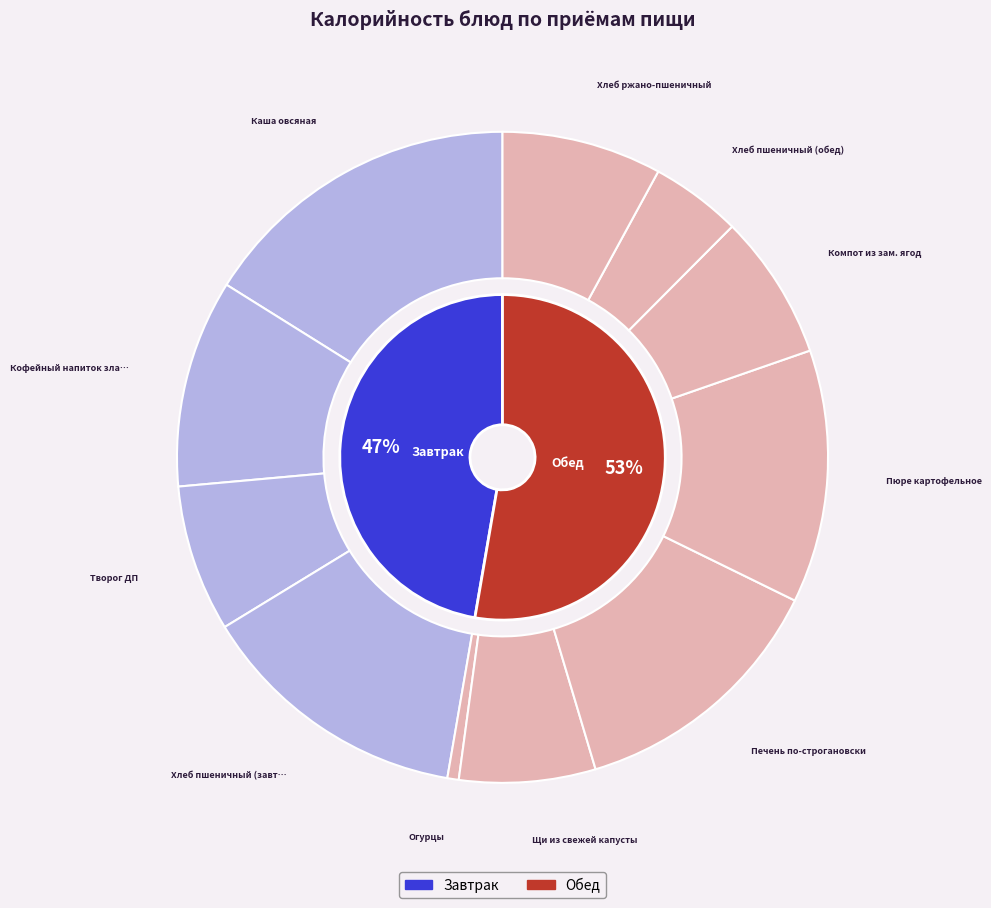

Which slice is the smallest?

Огурцы